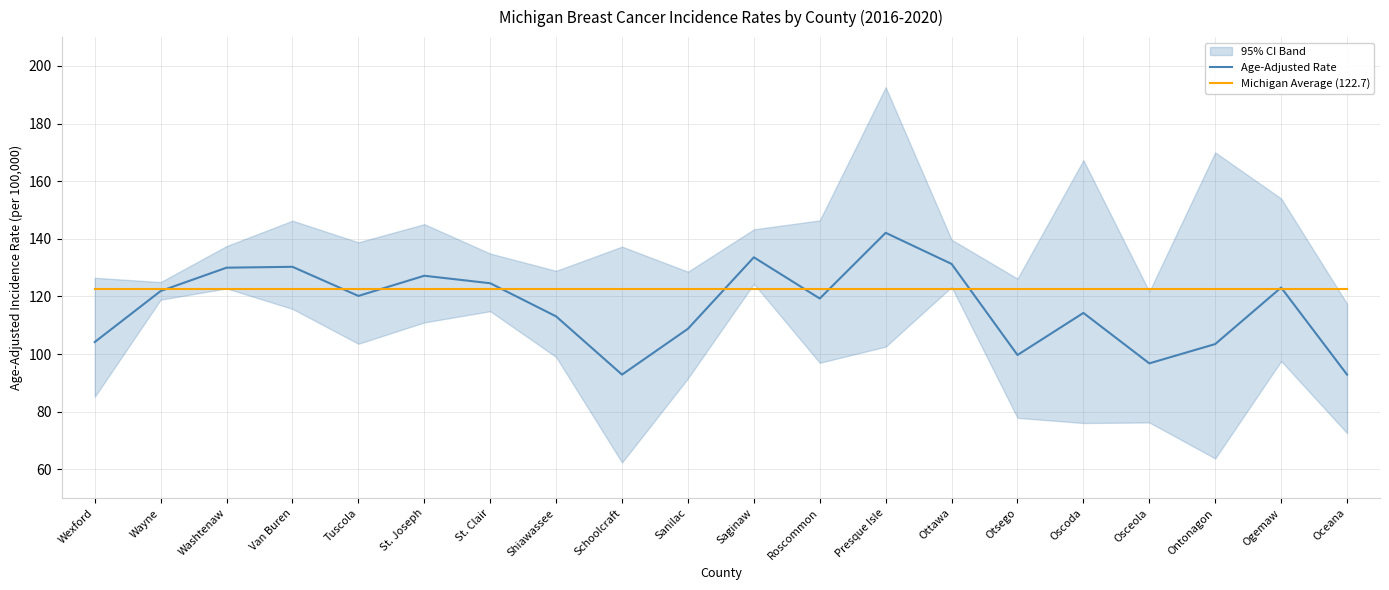

Which category has the lowest value across all series?

Schoolcraft